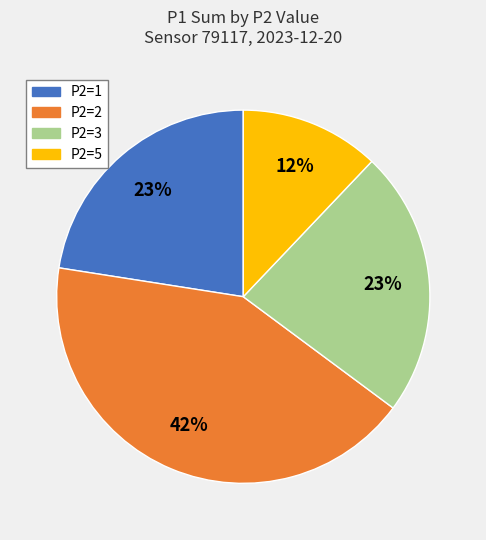

To the nearest percent, what is the average slice percentage?

25%